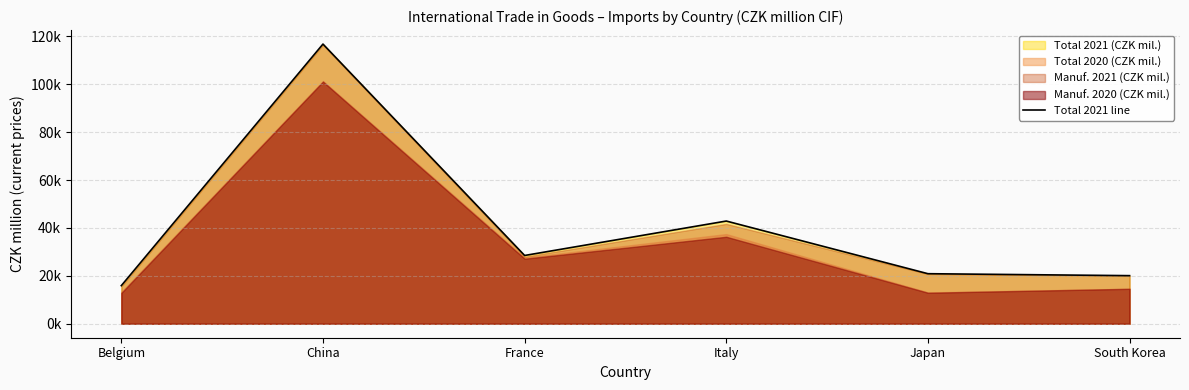

What is the change in value from France to Japan?

-7614